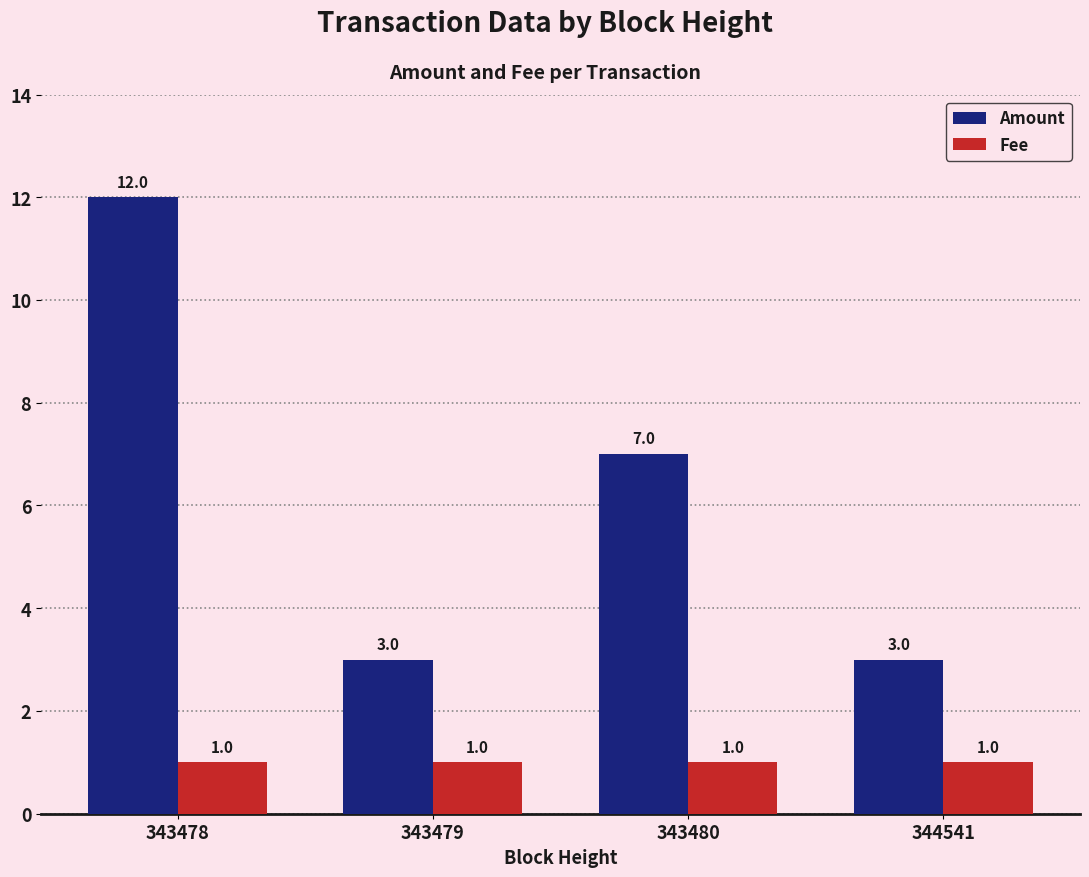

Which series has the largest range (max minus min)?

Amount